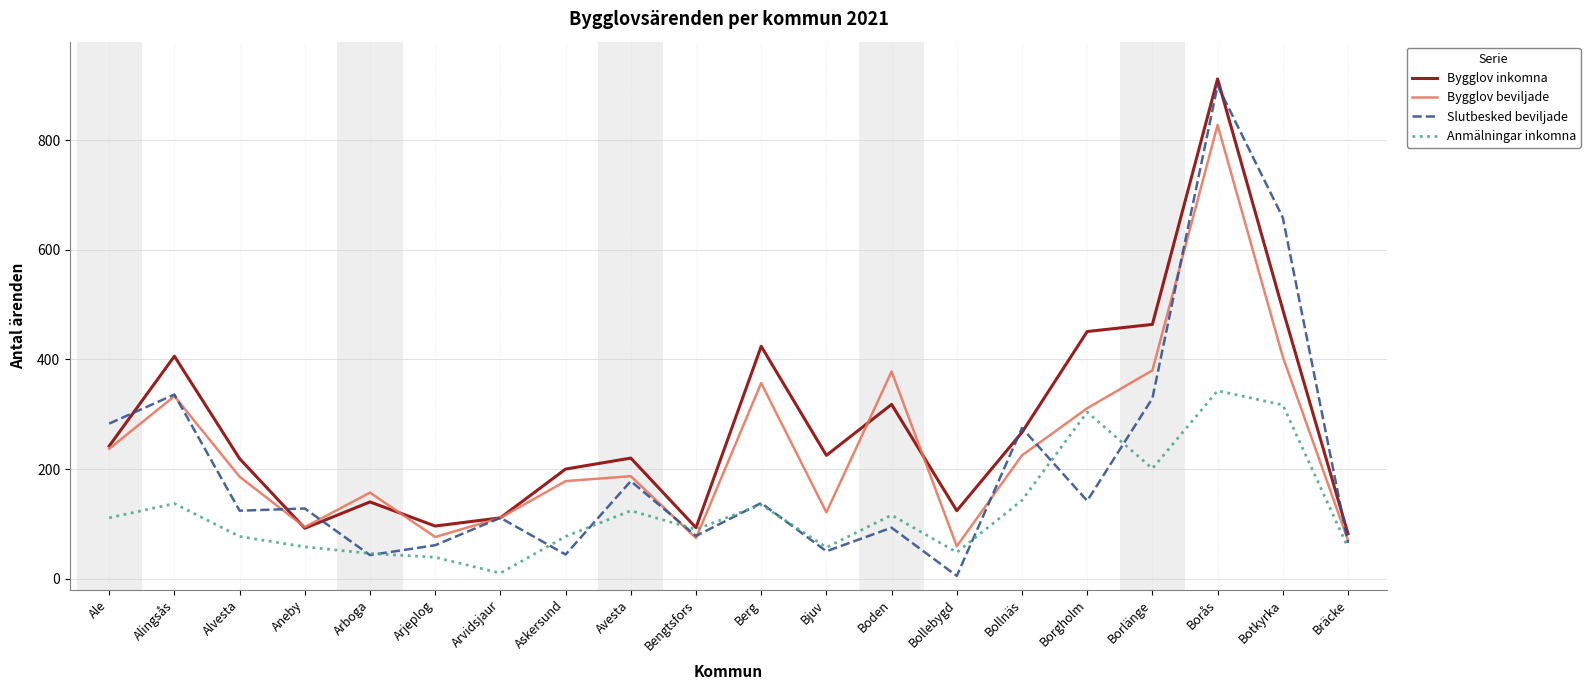

Is the value of Bygglov beviljade at Arjeplog greater than the value of Bygglov inkomna at Avesta?

No